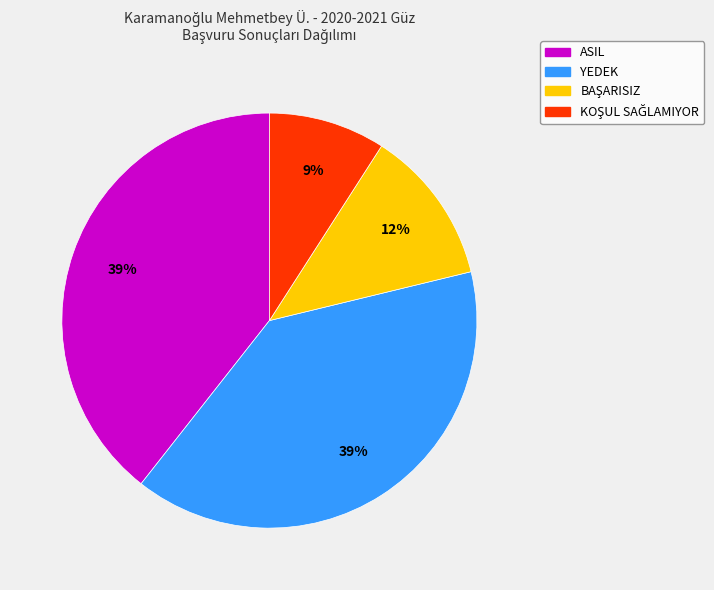

True or false: ASIL accounts for 39% of the total.

True